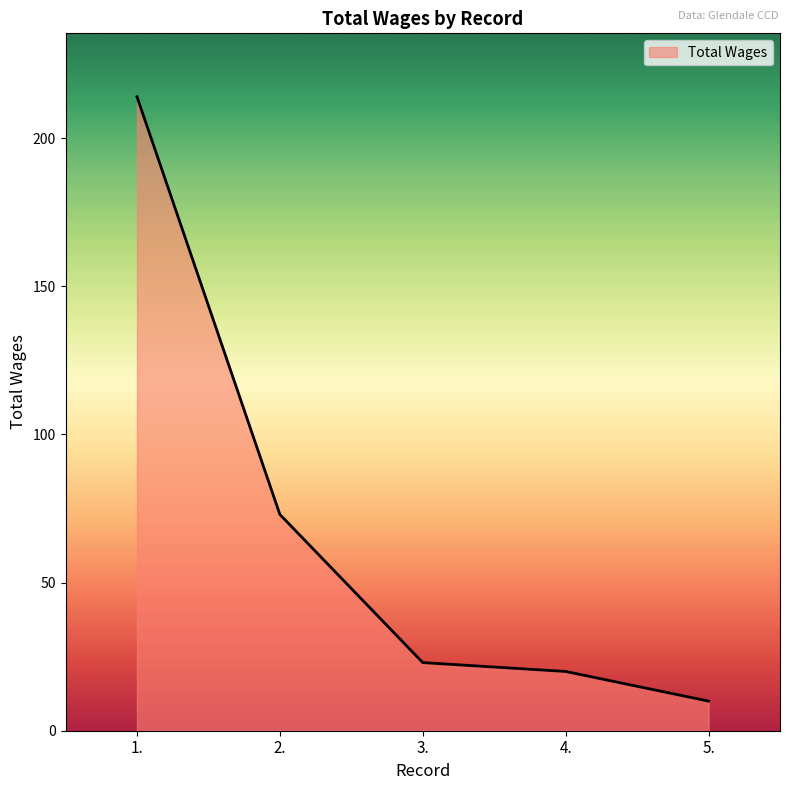

Which label corresponds to the largest value in the chart?

1.